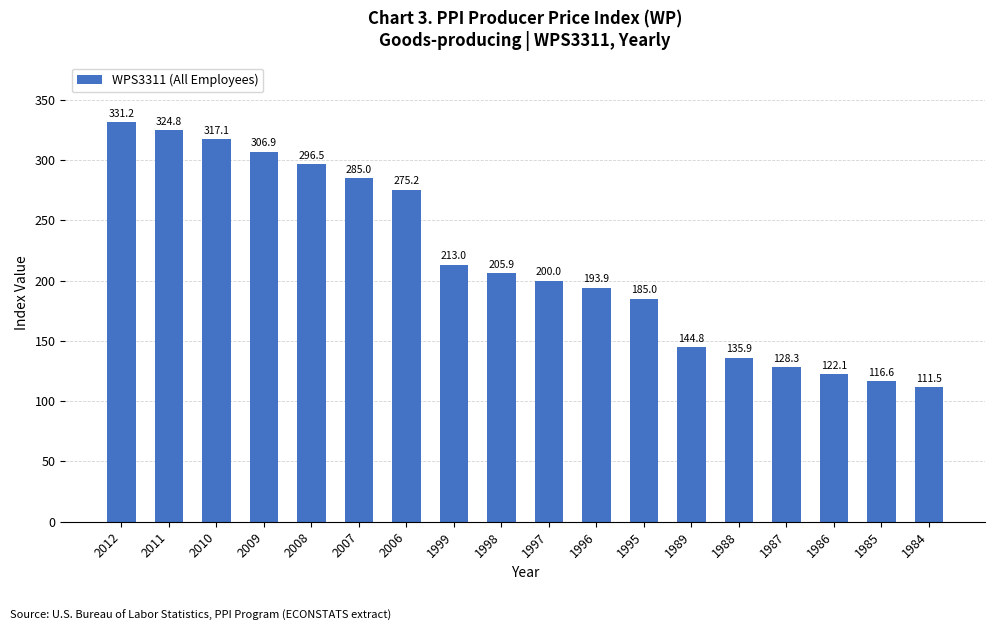

Rank the categories by value from lowest to highest.

1984, 1985, 1986, 1987, 1988, 1989, 1995, 1996, 1997, 1998, 1999, 2006, 2007, 2008, 2009, 2010, 2011, 2012